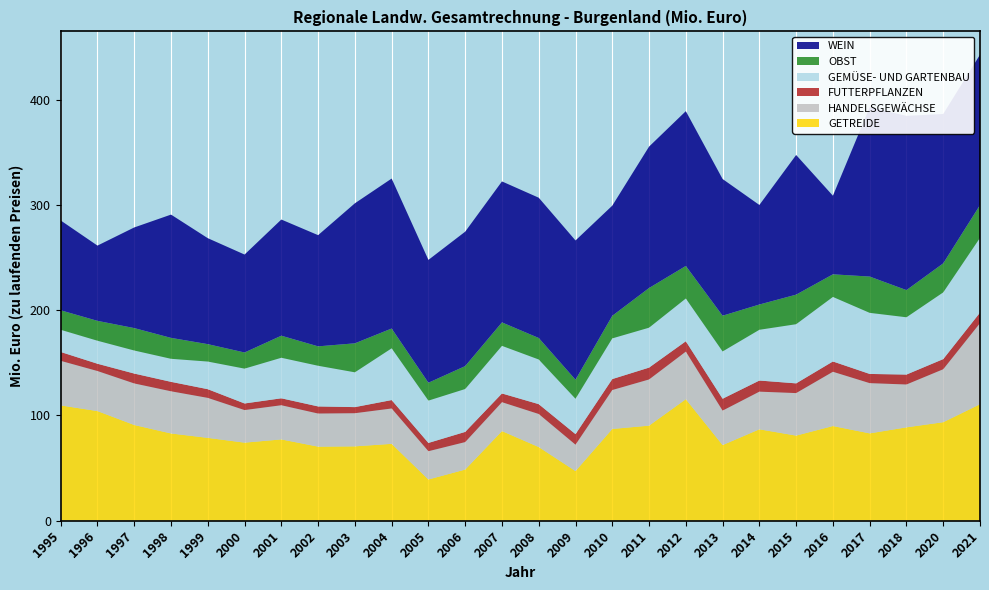

Reading left to right, list all the values displayed in this chart.

GETREIDE: 109.4	104.1	90.8	82.8	78.6	74.1	77.1	70.3	70.5	72.9	39.1	48.5	85.0	69.9	47.0	87.1	90.2	115.3	71.8	86.7	80.8	89.8	82.9	88.6	93.5	110.6
HANDELSGEWÄCHSE: 42.3	38.0	39.5	40.1	38.0	30.9	32.5	31.4	31.5	33.6	26.9	26.1	27.4	31.4	25.1	37.0	43.9	45.2	32.7	35.8	40.4	51.5	47.7	40.7	50.3	77.0
FUTTERPFLANZEN: 8.4	6.9	9.4	9.0	8.3	6.3	6.6	6.8	5.8	8.0	7.9	9.7	8.3	9.4	10.0	10.4	11.3	9.8	11.3	10.6	9.2	9.8	8.8	9.4	9.7	10.1
GEMÜSE- UND GARTENBAU: 21.1	21.9	21.9	21.9	26.2	33.1	38.5	38.6	33.1	49.2	40.2	40.8	45.2	42.4	33.6	38.6	37.9	40.6	44.9	48.2	56.2	61.3	58.0	54.4	63.4	71.0
OBST: 18.5	18.9	21.3	19.9	16.6	15.3	21.0	18.4	27.6	18.8	17.0	21.8	22.3	20.4	18.1	21.5	37.7	30.9	34.0	24.0	28.1	21.5	34.5	25.8	27.6	31.1
WEIN: 85.3	71.5	95.6	117.1	100.7	93.1	110.4	105.7	133.0	142.5	116.7	127.7	133.9	133.3	132.3	104.7	134.3	147.1	129.9	94.6	132.7	74.7	160.9	165.5	141.9	142.9